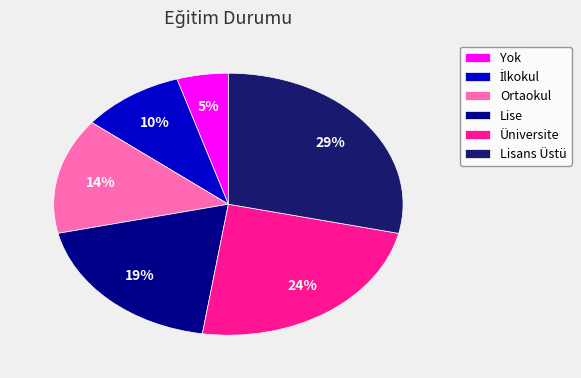

Does any single category account for the majority?

No